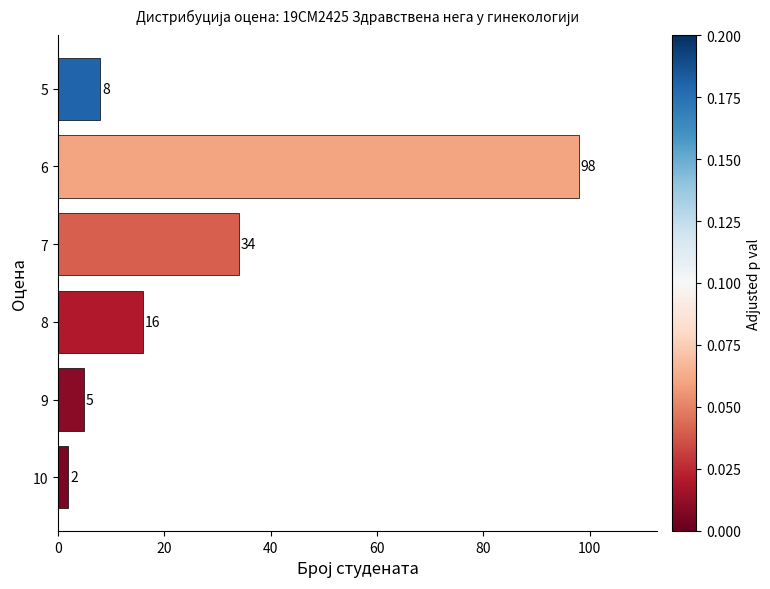

What is the greatest value displayed?

98